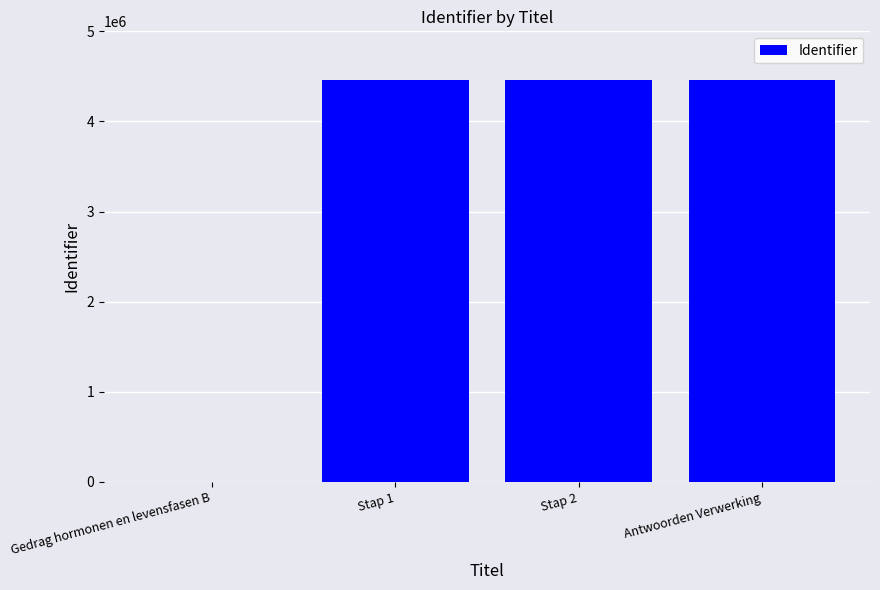

What is the change in value from Gedrag hormonen en levensfasen B to Antwoorden Verwerking?

+4456624